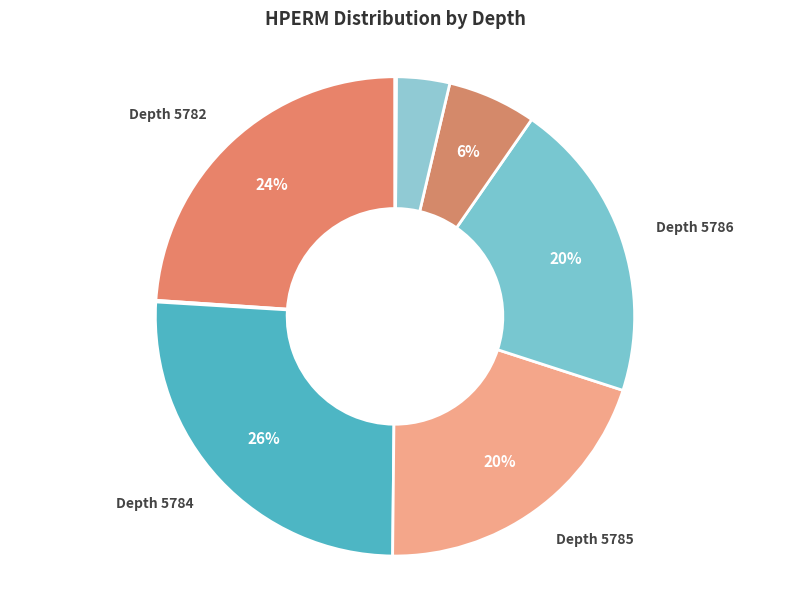

How many segments does this pie chart have?

9